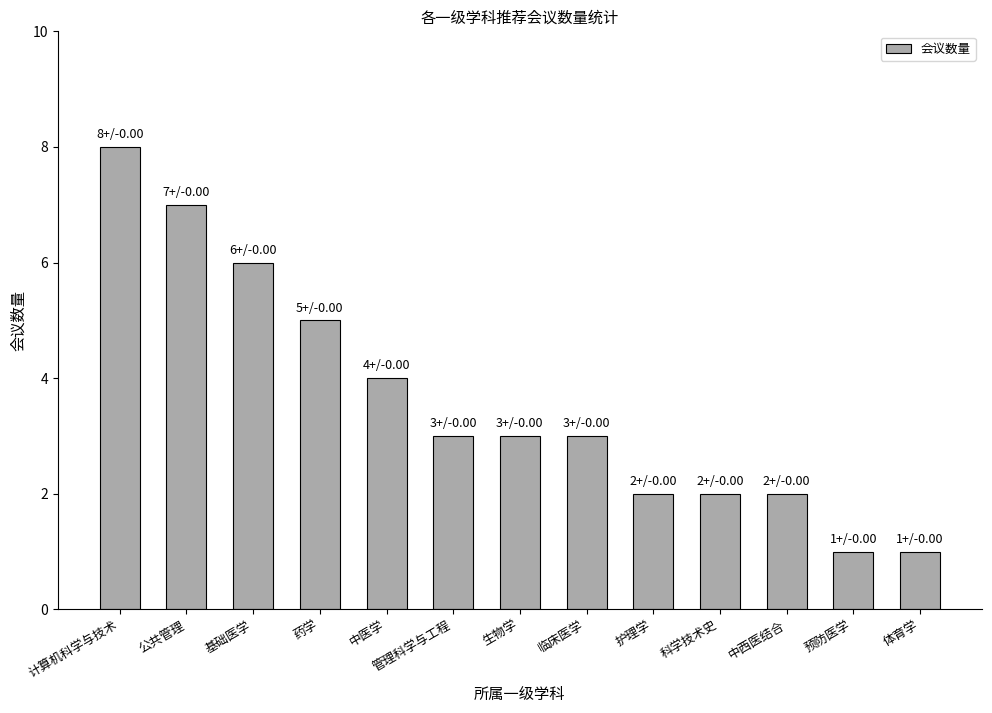

Reading right to left, what are all the values shown in this chart?

1	1	2	2	2	3	3	3	4	5	6	7	8